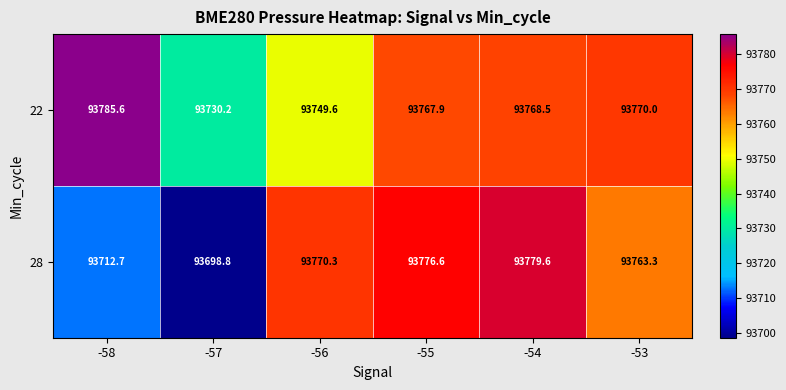

True or false: 28 has a value of 93770.3 at -56.

True